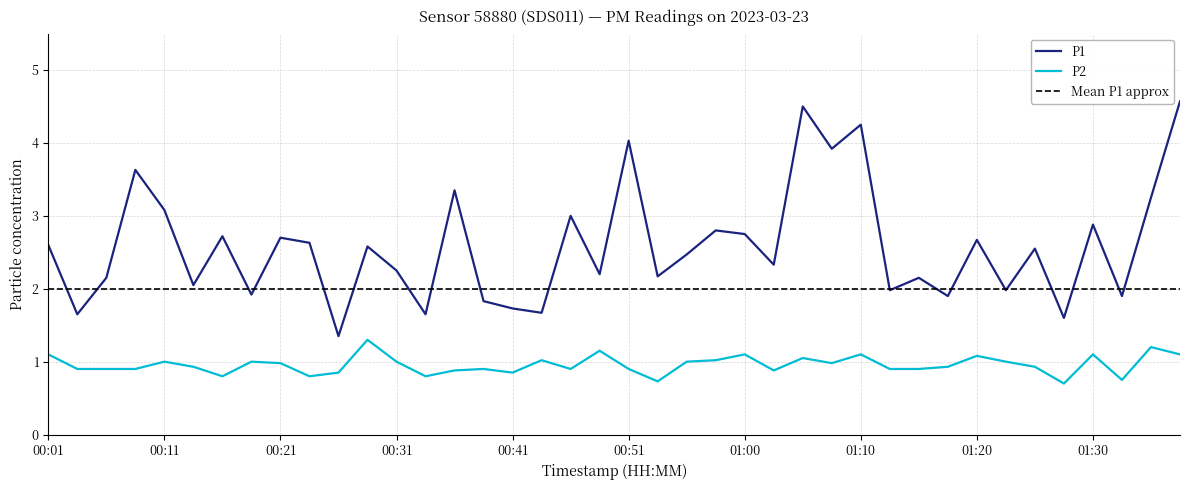

What is the difference between the highest and lowest values at 01:22?

1.0